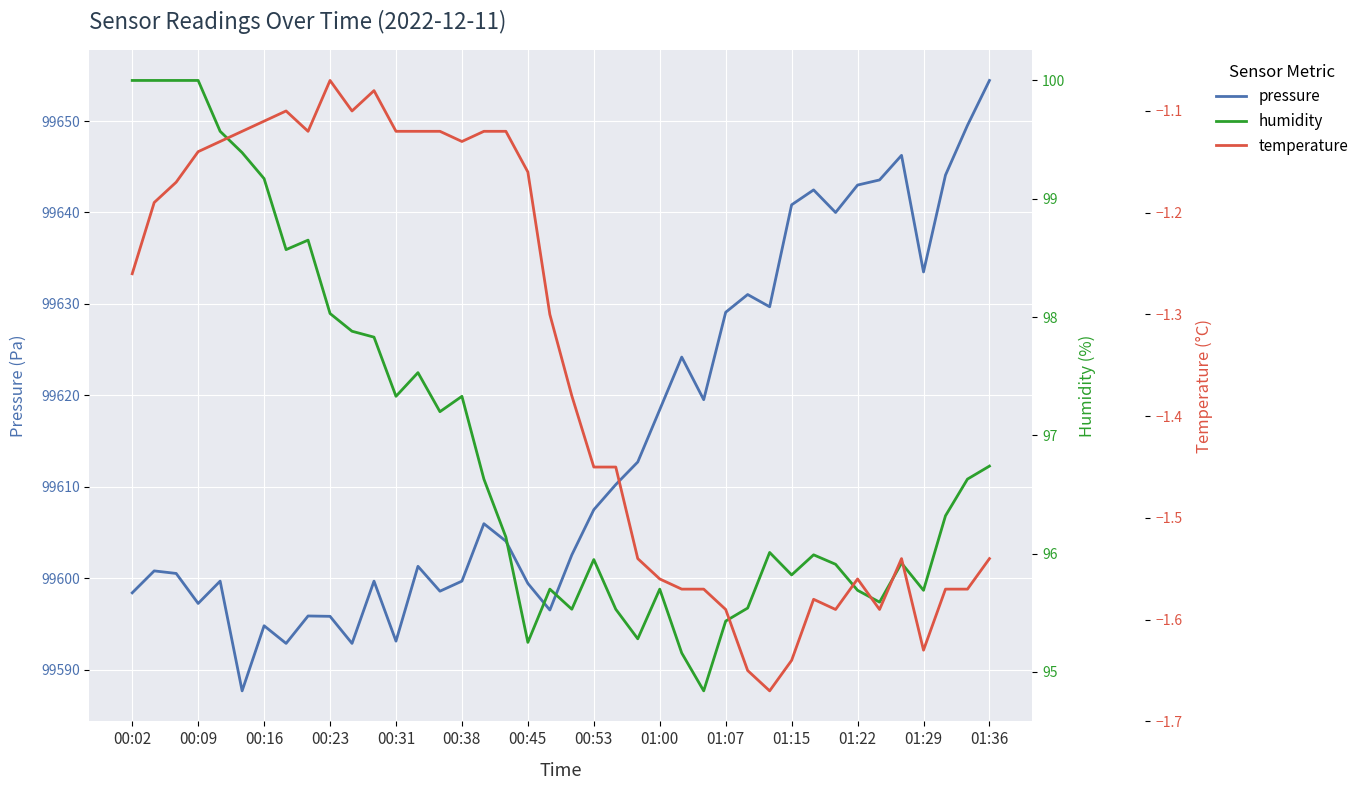

What is the minimum value for pressure?

99587.7